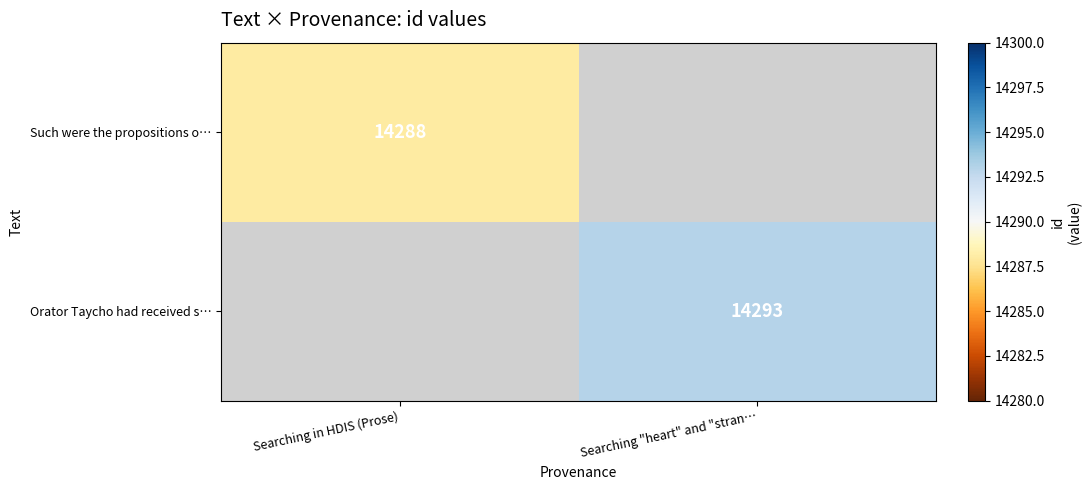

Which label corresponds to the smallest value in the chart?

Searching in HDIS (Prose)